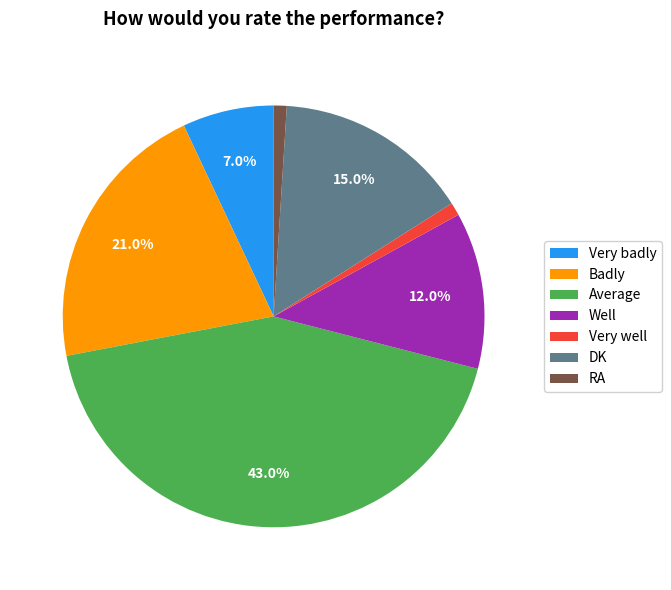

True or false: Very badly accounts for 1% of the total.

False